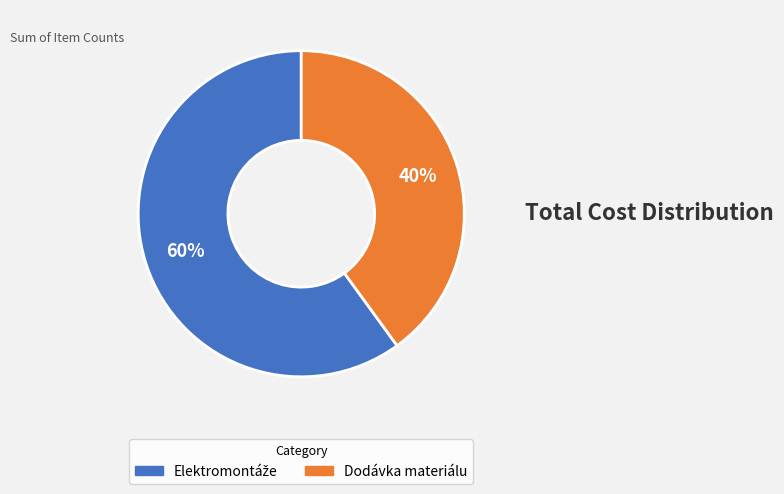

How many slices are in this pie chart?

2